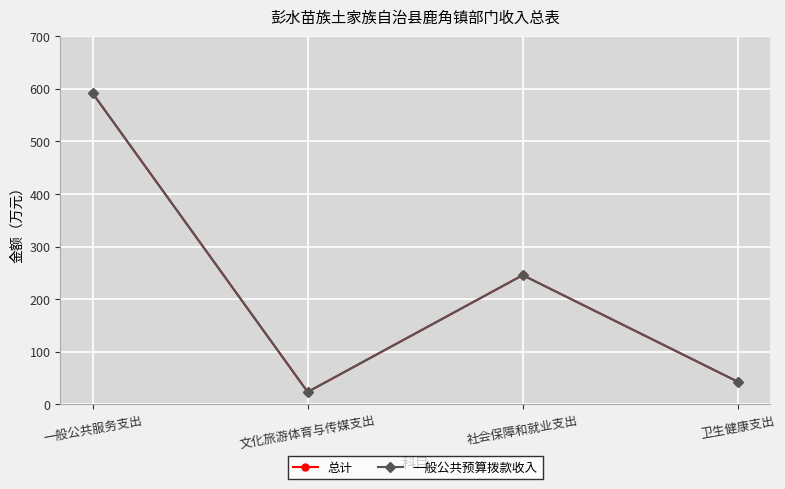

True or false: 总计 and 一般公共预算拨款收入 intersect in this chart.

False